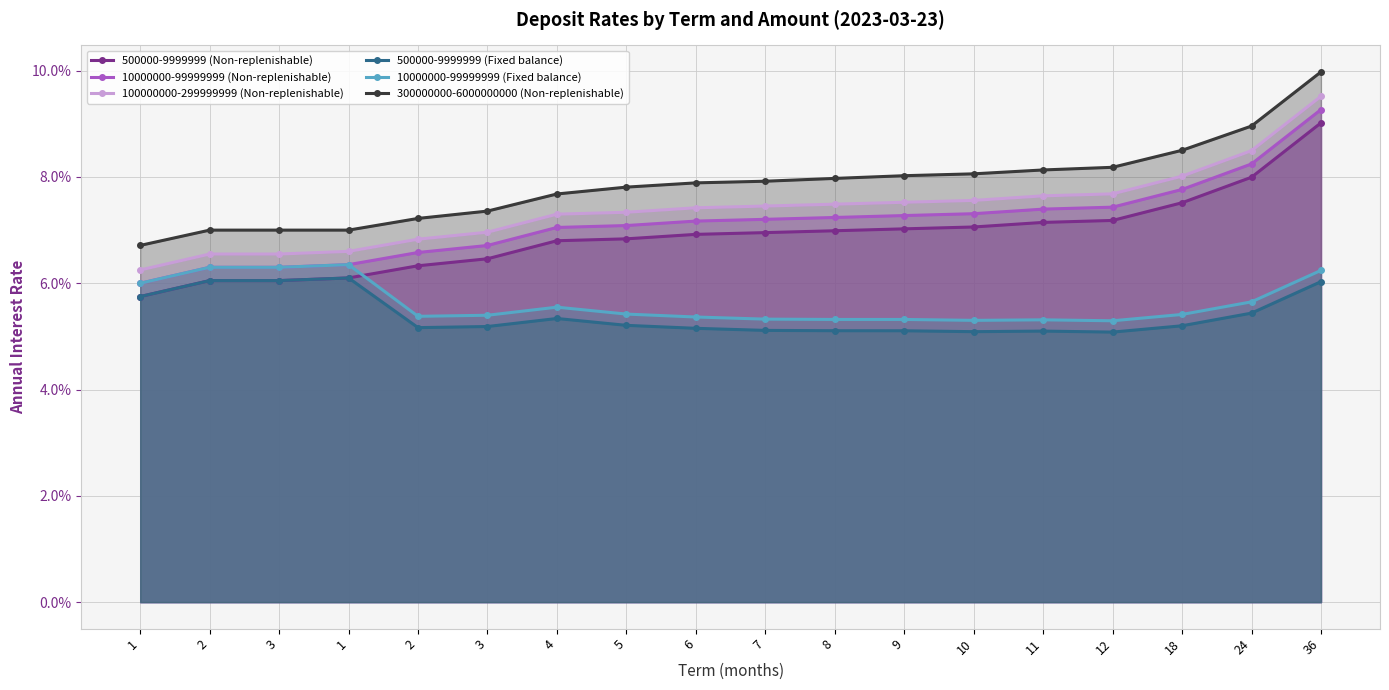

True or false: 10000000-99999999 (Fixed balance) and 10000000-99999999 (Non-replenishable) intersect in this chart.

False